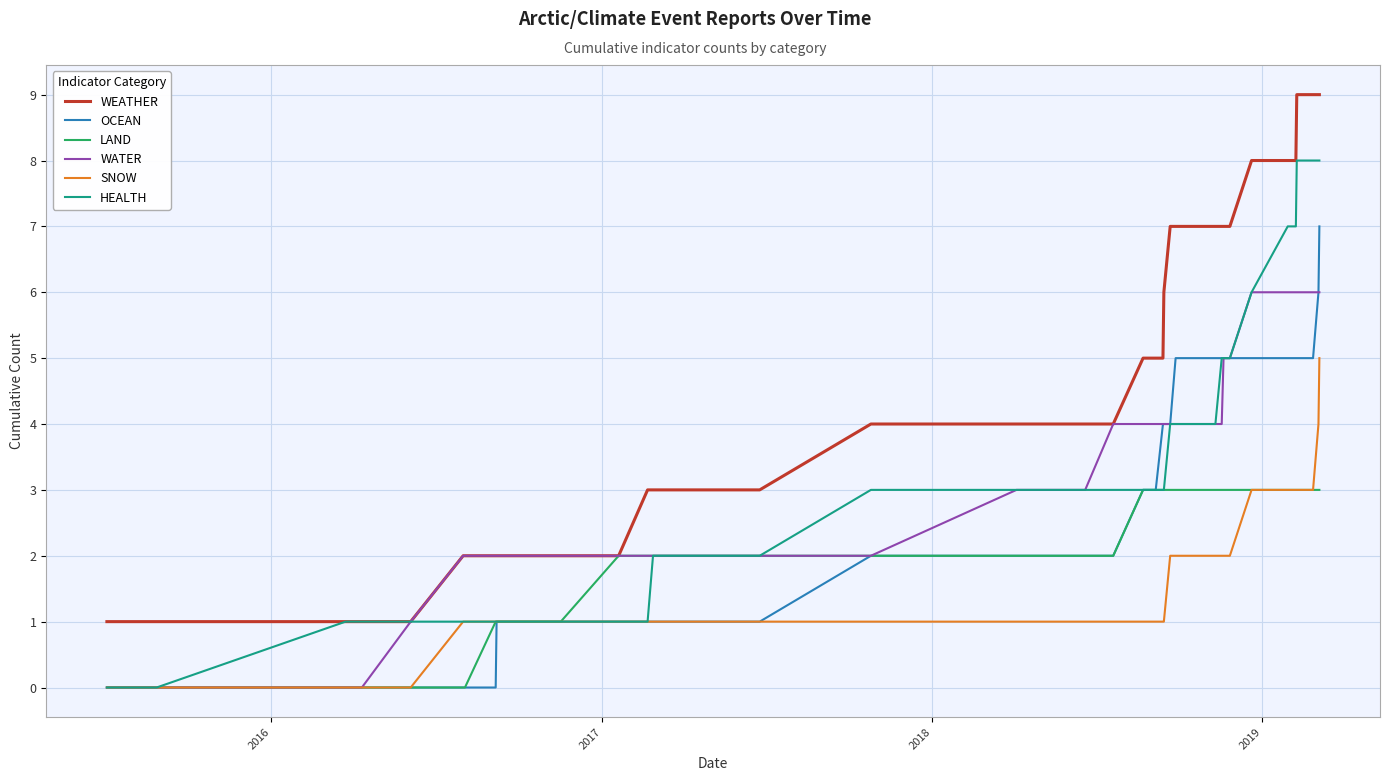

True or false: OCEAN has more than 2 points higher than both neighbors.

False